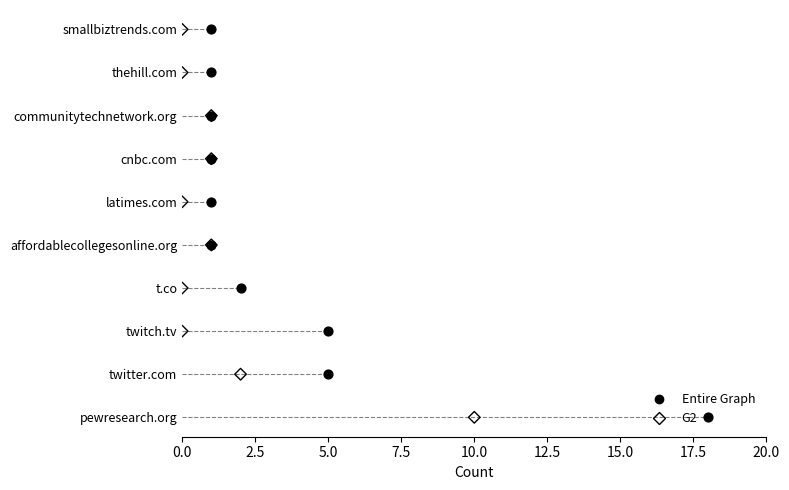

Which series contains the lowest Y value?

Entire Graph